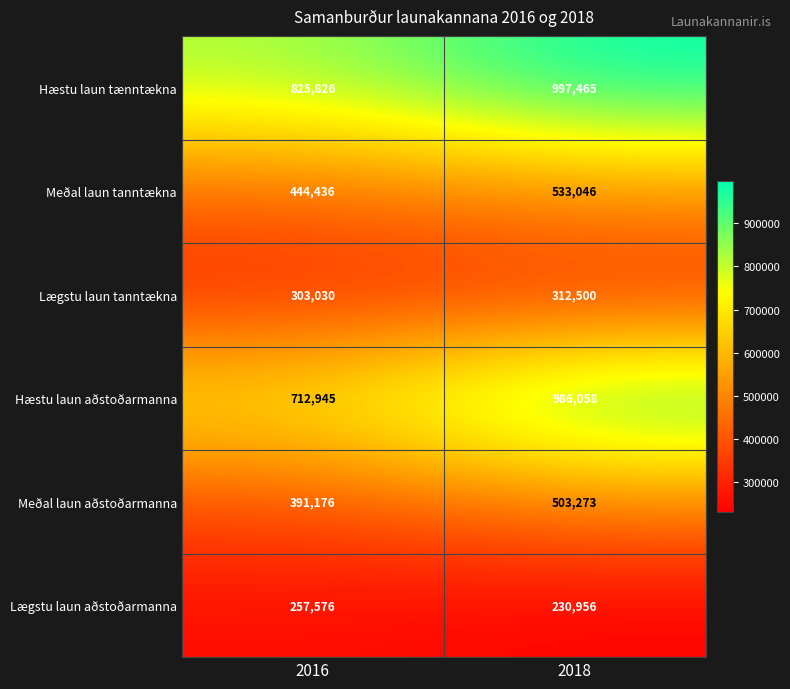

Reading right to left, list all the values displayed in this chart.

Hæstu laun tænntækna: 997465	825826
Meðal laun tanntækna: 533046	444436
Lægstu laun tanntækna: 312500	303030
Hæstu laun aðstoðarmanna: 986058	712945
Meðal laun aðstoðarmanna: 503273	391176
Lægstu laun aðstoðarmanna: 230956	257576